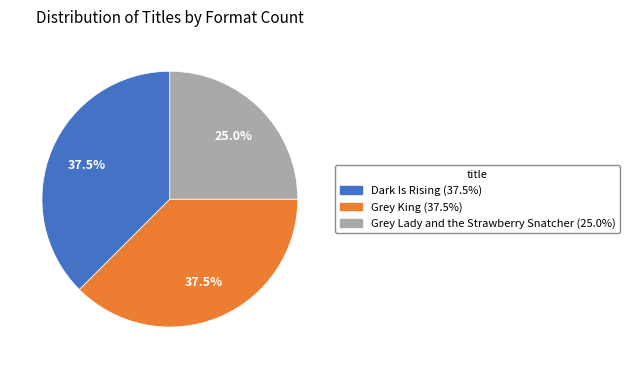

What percentage is the Grey Lady and the Strawberry Snatcher slice, to the nearest percent?

25%